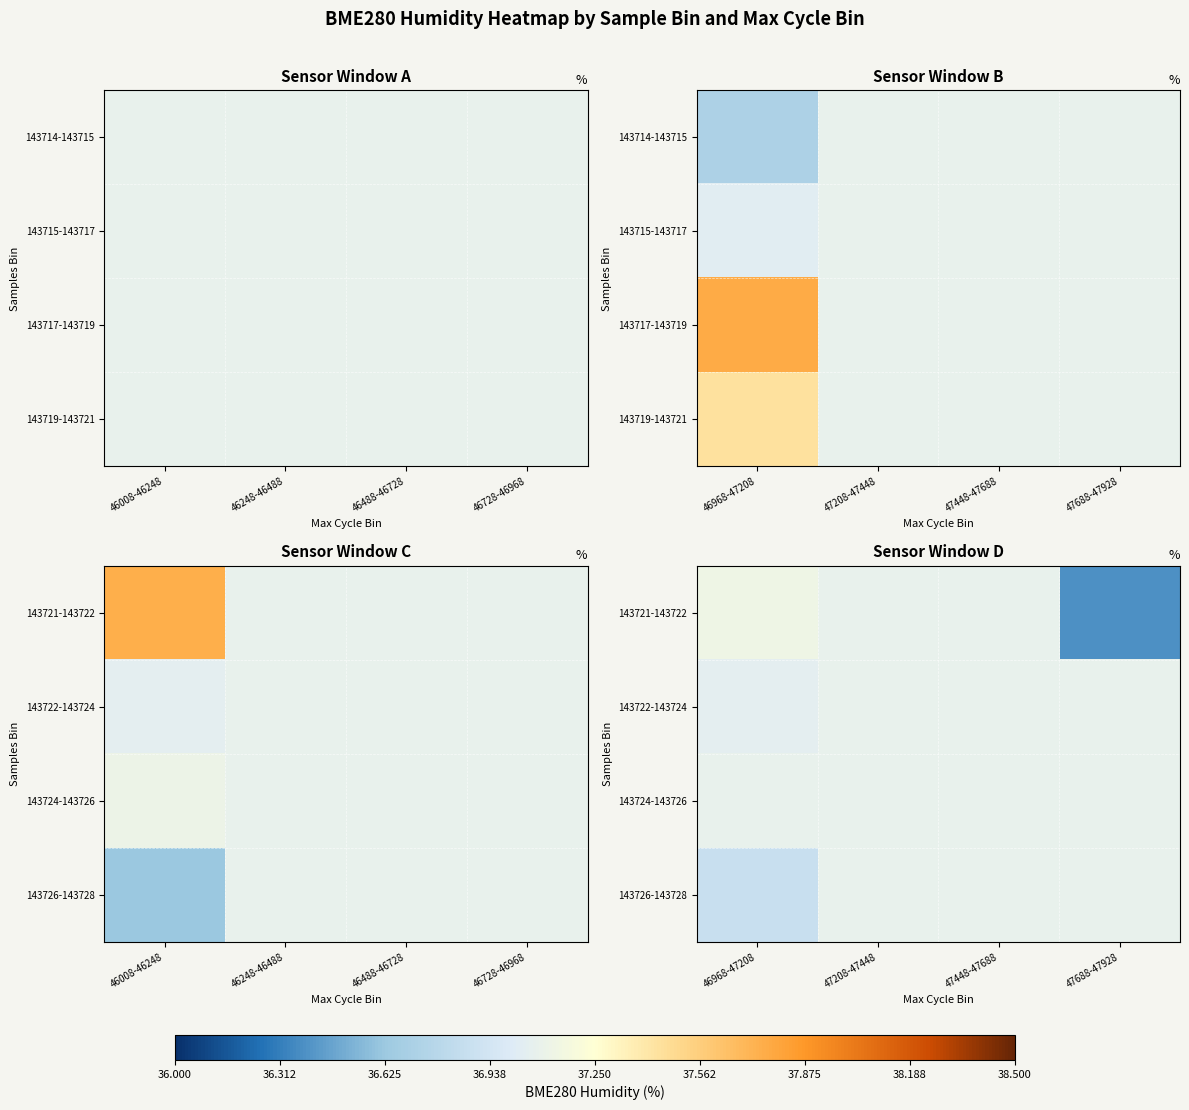

Which category has the lowest value in the 143724-143726 series?

46968-47208